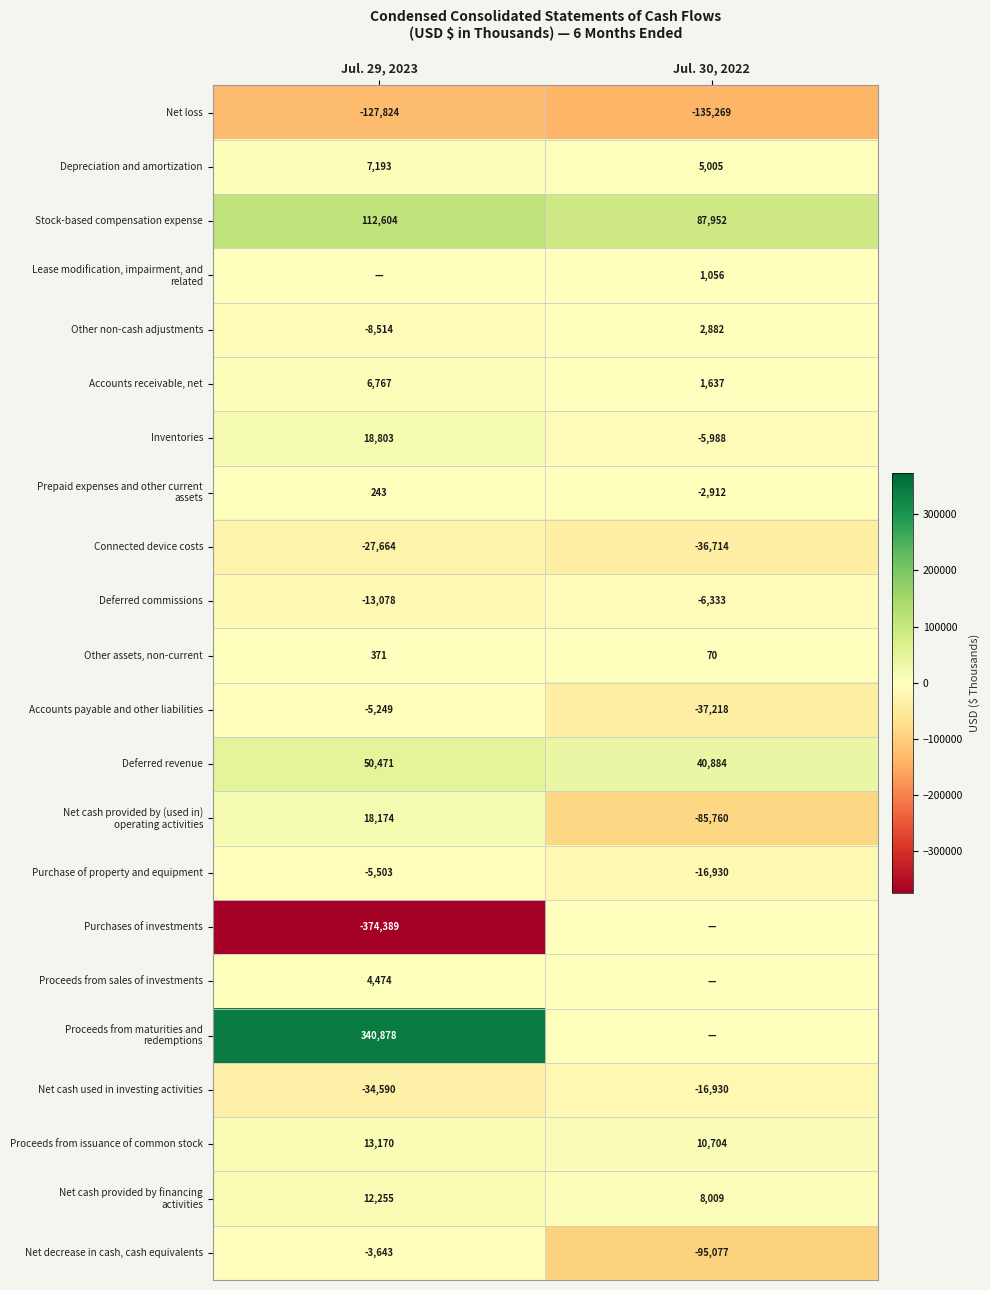

How many values in the Depreciation and amortization series are below 7193?

1